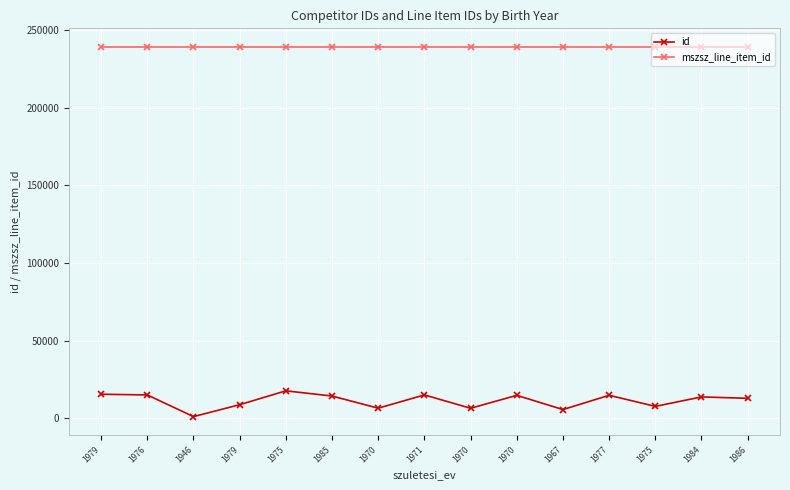

Reading left to right, extract all data points from this chart.

id: 1979=15439	1976=14985	1946=1016	1979=8689	1975=17629	1985=14274	1970=6440	1971=14993	1970=6385	1970=14716	1967=5561	1977=14755	1975=7604	1984=13705	1986=12805
mszsz_line_item_id: 1979=239273	1976=239273	1946=239273	1979=239273	1975=239273	1985=239273	1970=239273	1971=239273	1970=239273	1970=239273	1967=239273	1977=239273	1975=239273	1984=239273	1986=239273